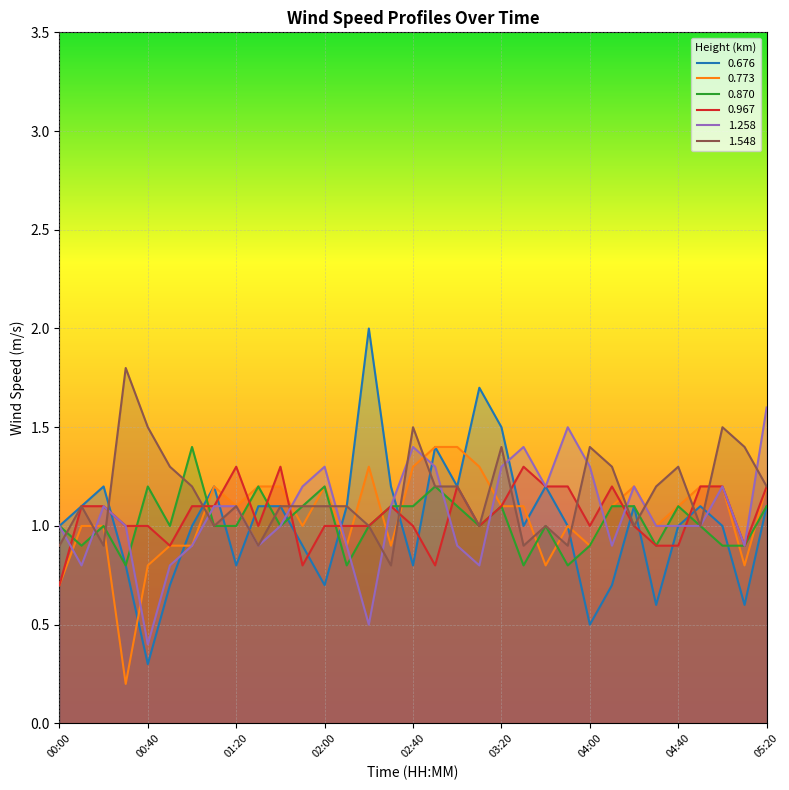

Between 01:30 and 03:40, which is larger?

03:40